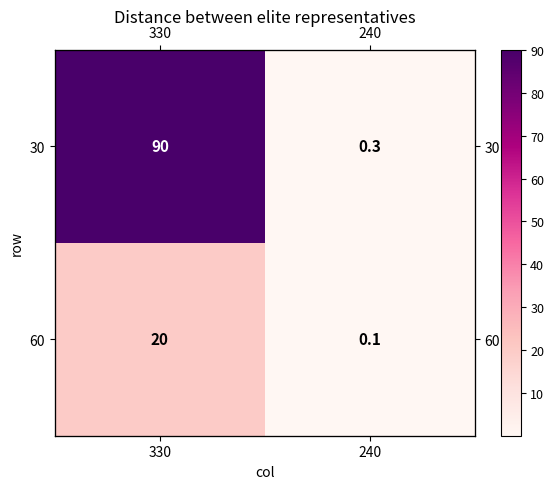

Rank the series by their maximum value, from highest to lowest.

30, 60